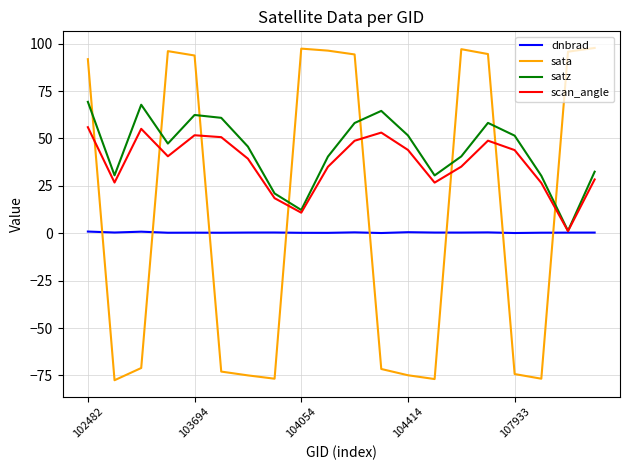

What is the minimum value shown in the chart?

-77.5